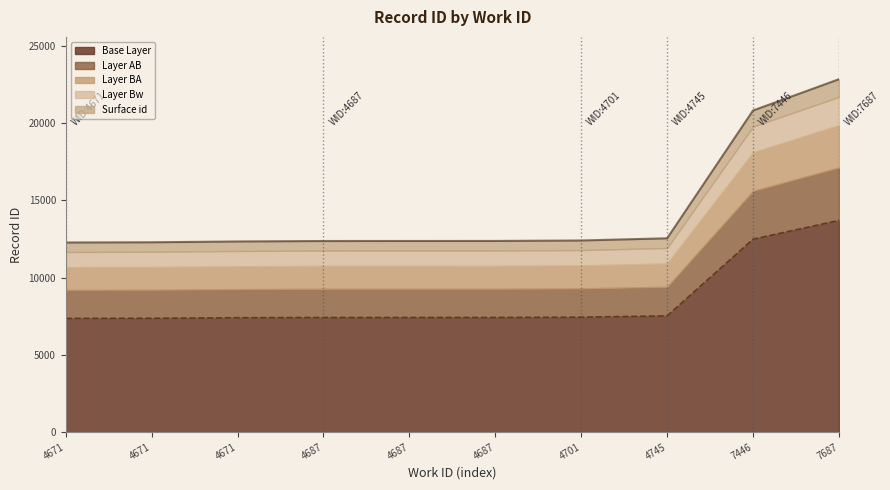

Reading left to right, list all the values displayed in this chart.

7361.4	7369.8	7401.0	7419.0	7420.2	7421.4	7439.4	7524.0	12485.4	13698.6